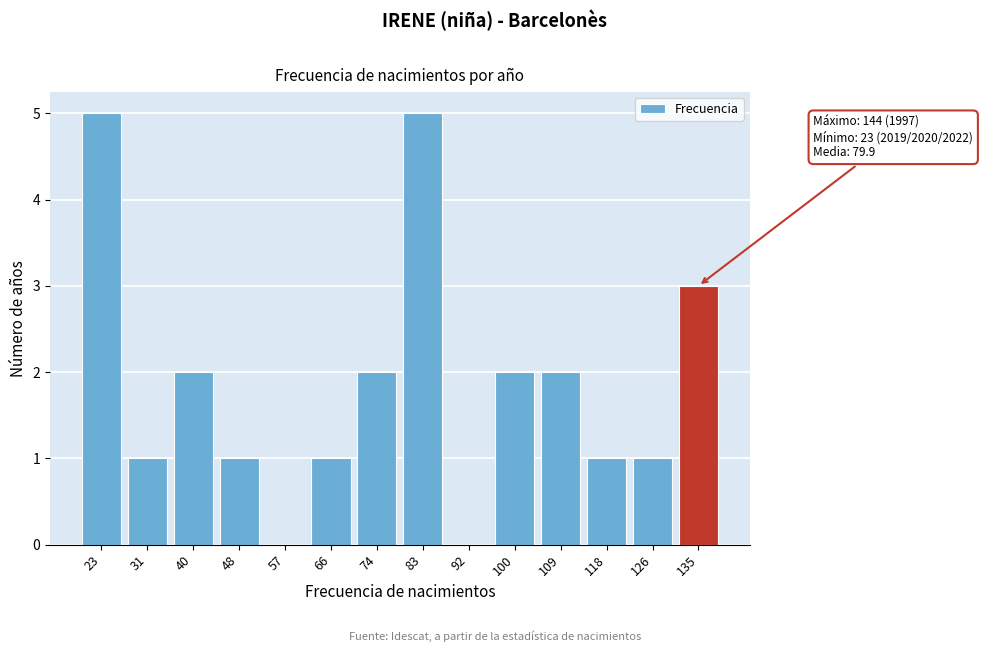

Reading right to left, list all the values displayed in this chart.

135=3	126=1	118=1	109=2	100=2	92=0	83=5	74=2	66=1	57=0	48=1	40=2	31=1	23=5